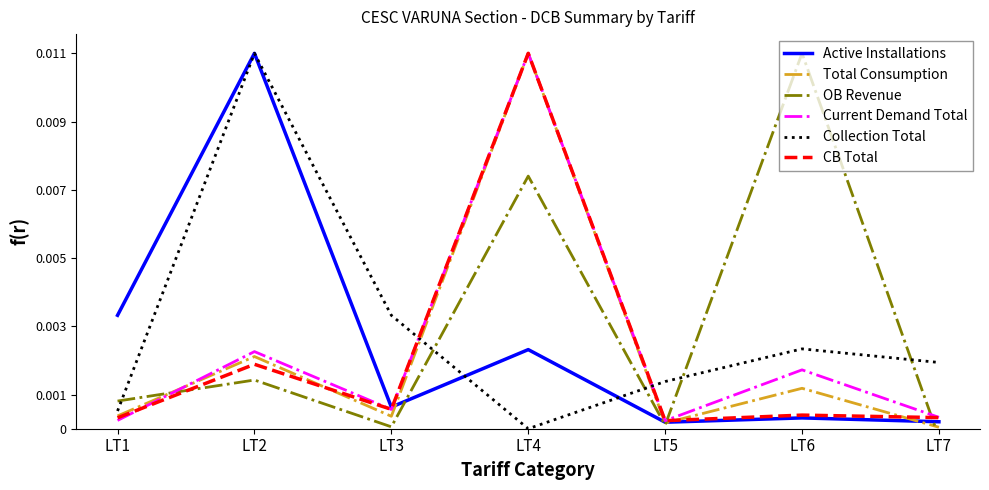

Which series has the largest total across all categories?

OB Revenue